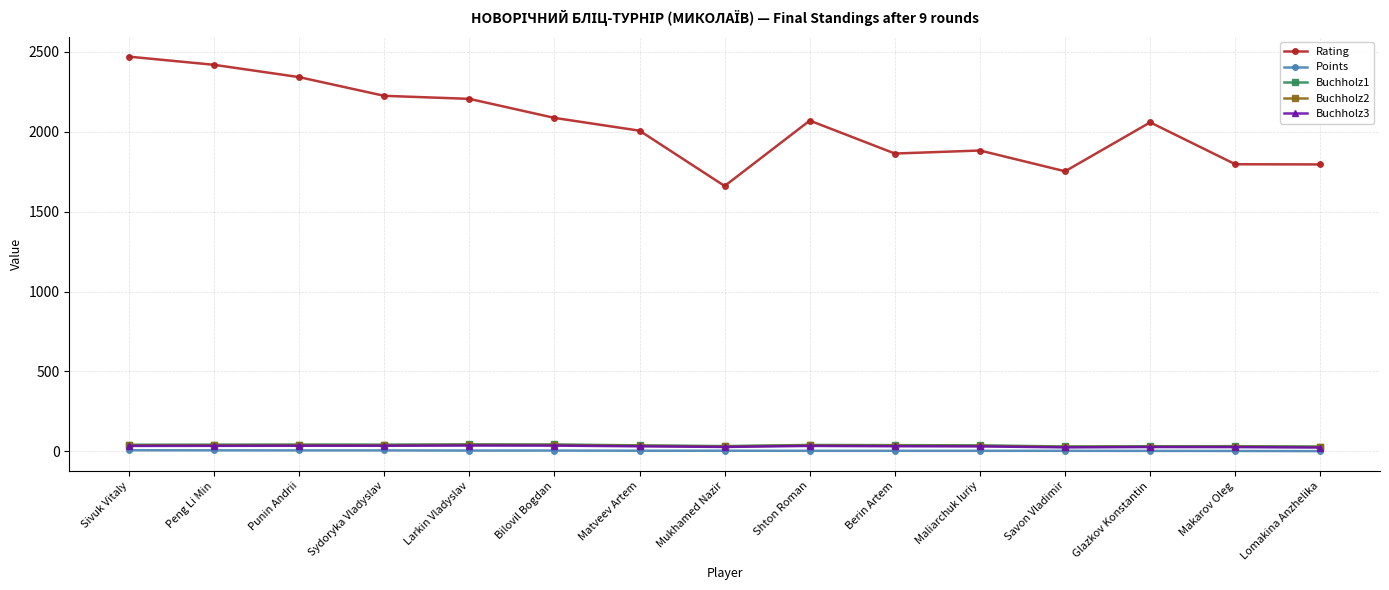

What is the sum of the Buchholz1 values at Matveev Artem and Savon Vladimir?

69.0